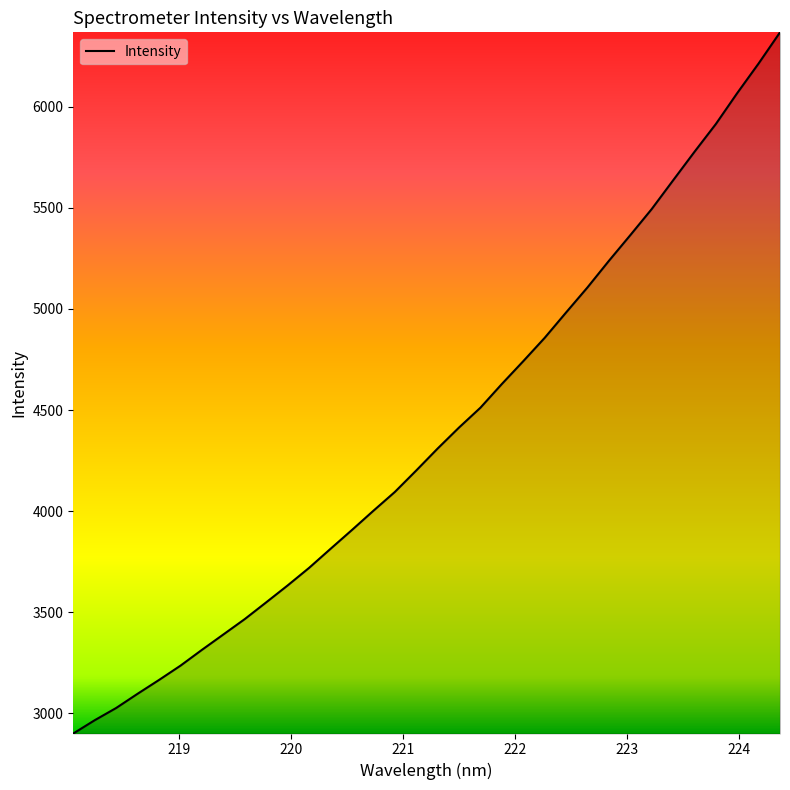

What is the maximum value shown in the chart?

6368.7